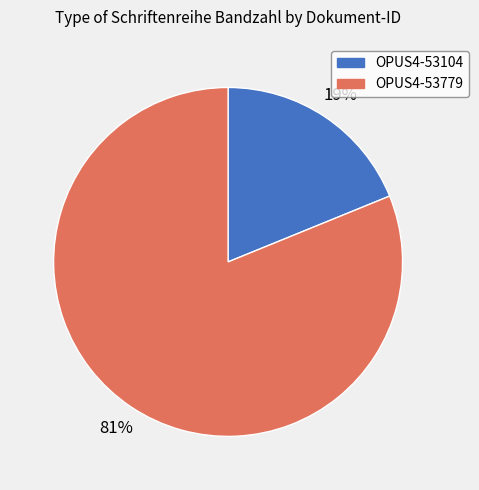

Rank the categories by value from lowest to highest.

OPUS4-53104, OPUS4-53779